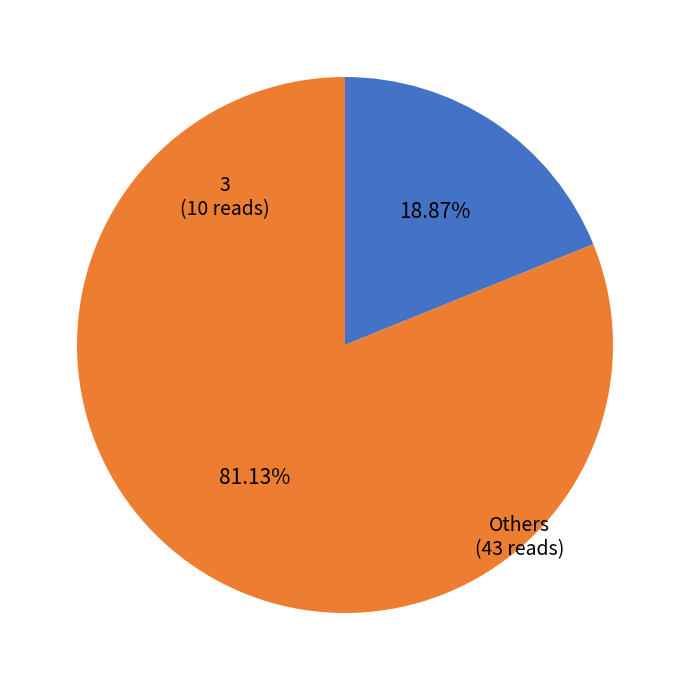

Is there a majority slice in this chart?

Yes